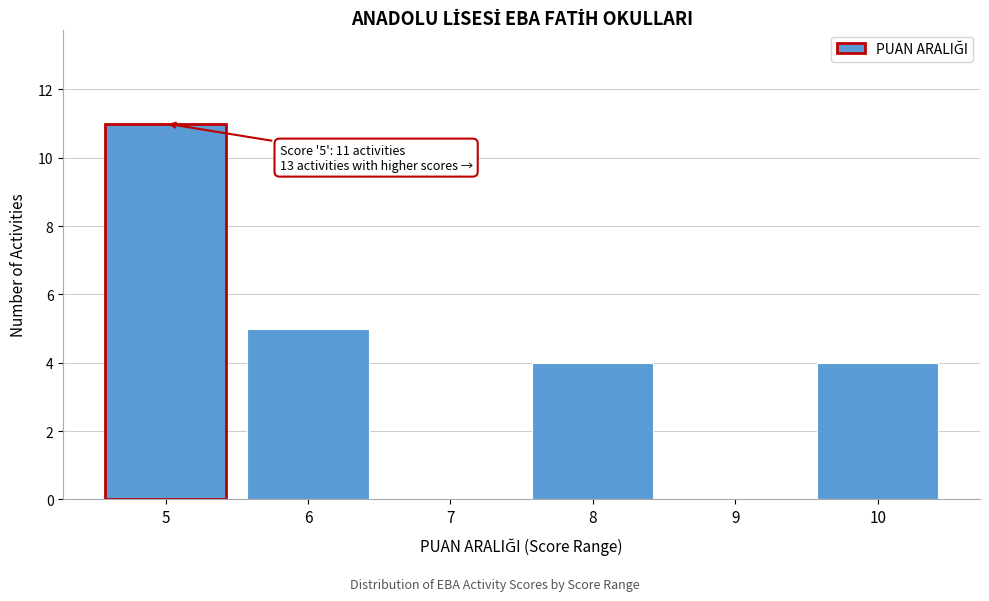

Reading right to left, what are all the values shown in this chart?

10=4	9=0	8=4	7=0	6=5	5=11